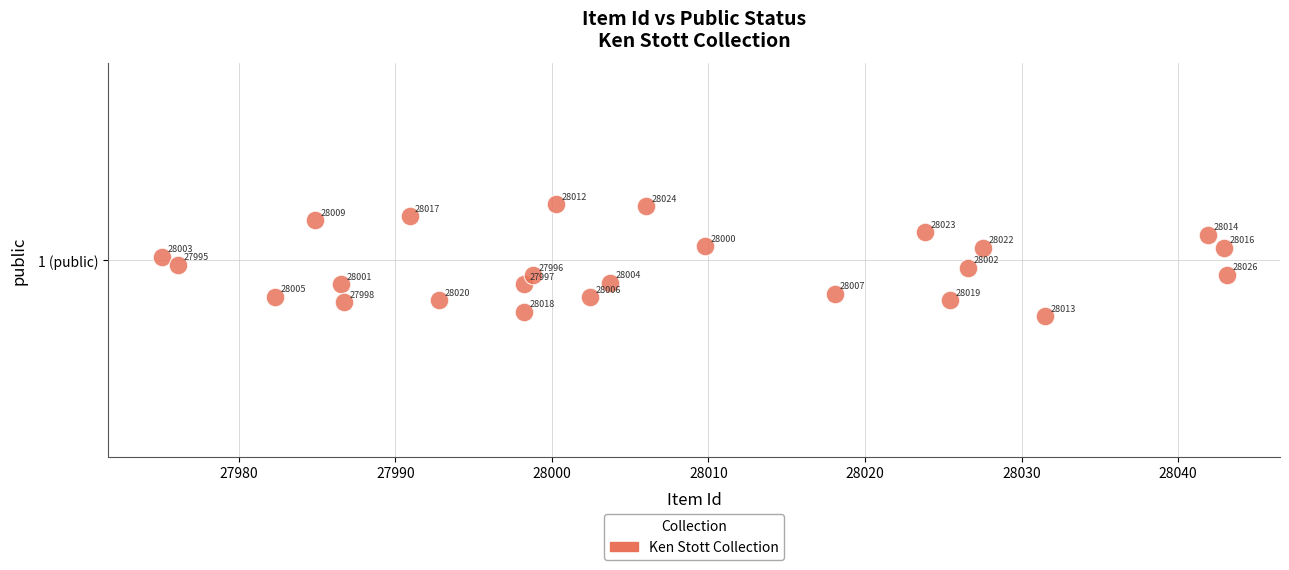

What is the range of Y values (max minus min)?

0.3